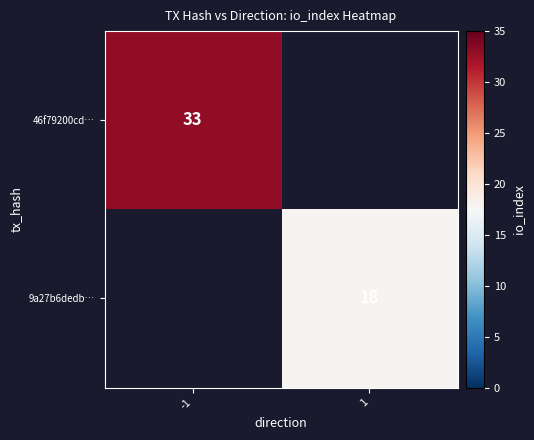

True or false: 9a27b6dedb… has a value of 8 at 1.

False